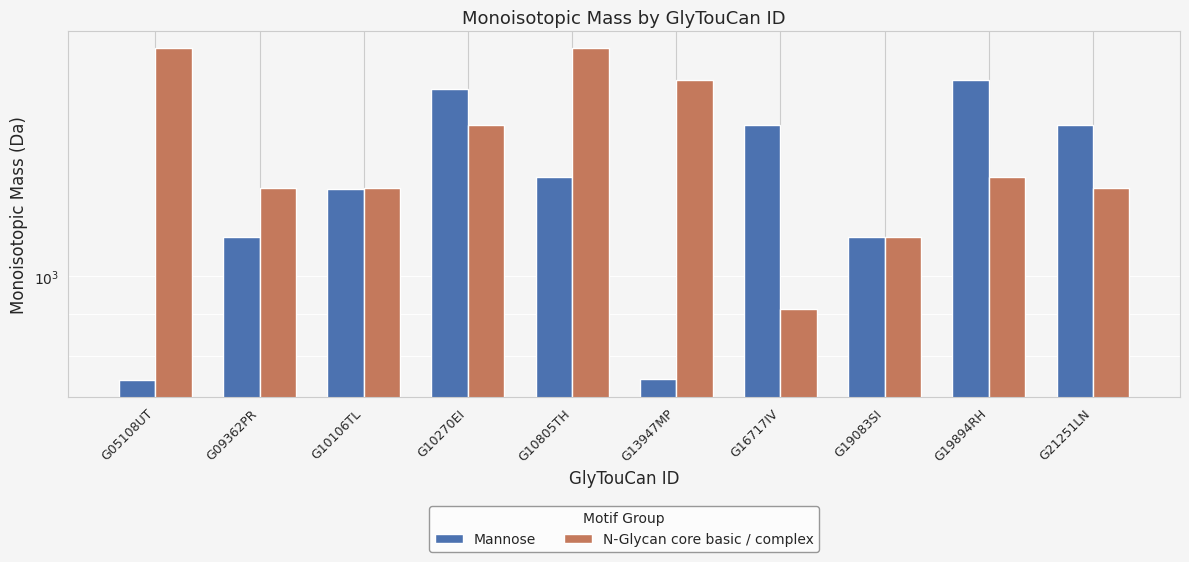

How many groups of bars are there?

10